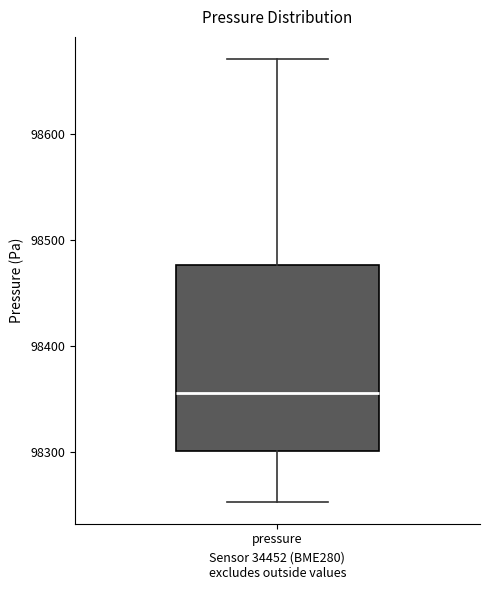

Transcribe this box plot: give where the median line is, the range the box spans, and where the two whiskers end, as read against the y-axis. The values are not printed on the chart, so give them approximately, as read against the axis.

median 98360, box 98300 to 98480, whiskers 98250 to 98670